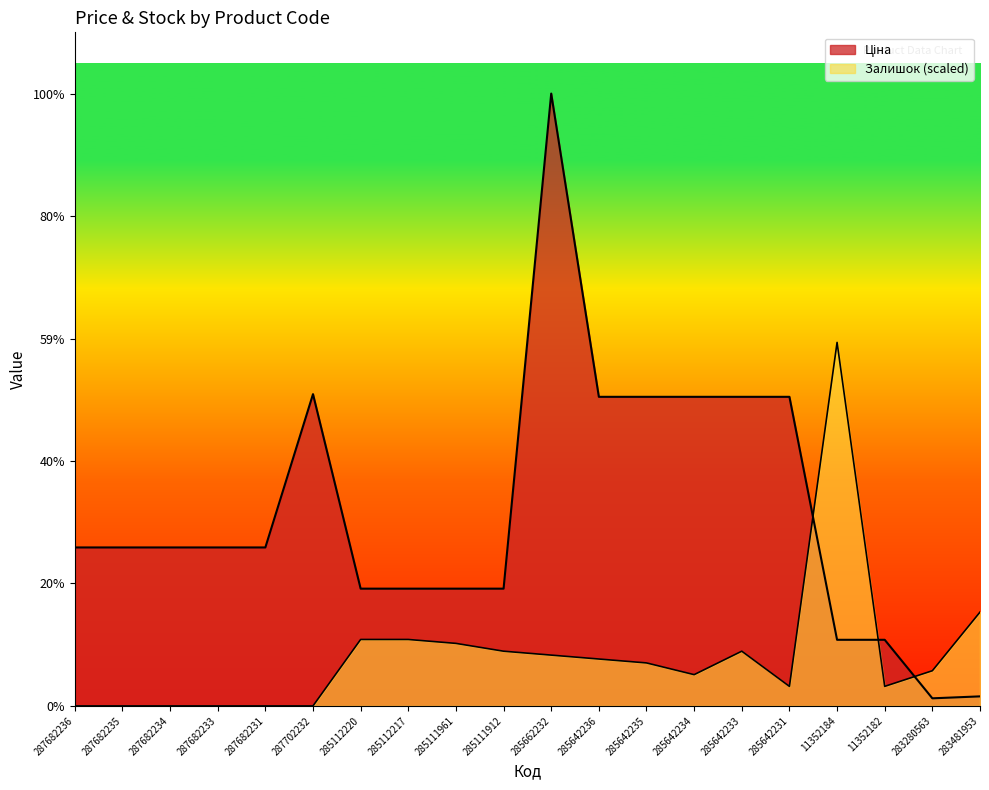

Reading left to right, transcribe all the data shown in this chart.

Ціна: 287682236=15019.2	287682235=15019.2	287682234=15019.2	287682233=15019.2	287682231=15019.2	287702232=29548.9	285112220=11113.6	285112217=11113.6	285111961=11113.6	285111912=11113.6	285662232=58037.0	285642236=29294.9	285642235=29294.9	285642234=29294.9	285642233=29294.9	285642231=29294.9	11352184=6266.7	11352182=6266.7	283280563=719.6	283481953=904.3
Залишок: 287682236=0.0	287682235=0.0	287682234=0.0	287682233=0.0	287682231=0.0	287702232=0.0	285112220=6297.6	285112217=6297.6	285111961=5927.2	285111912=5186.3	285662232=4815.8	285642236=4445.4	285642235=4074.9	285642234=2963.6	285642233=5186.3	285642231=1852.2	11352184=34451.8	11352182=1852.2	283280563=3334.0	283481953=8890.8